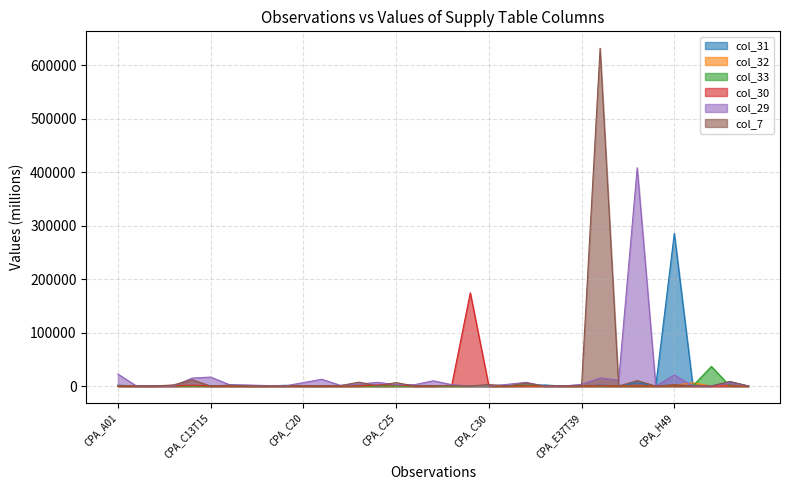

Does the chart display data point markers on the line(s)?

No